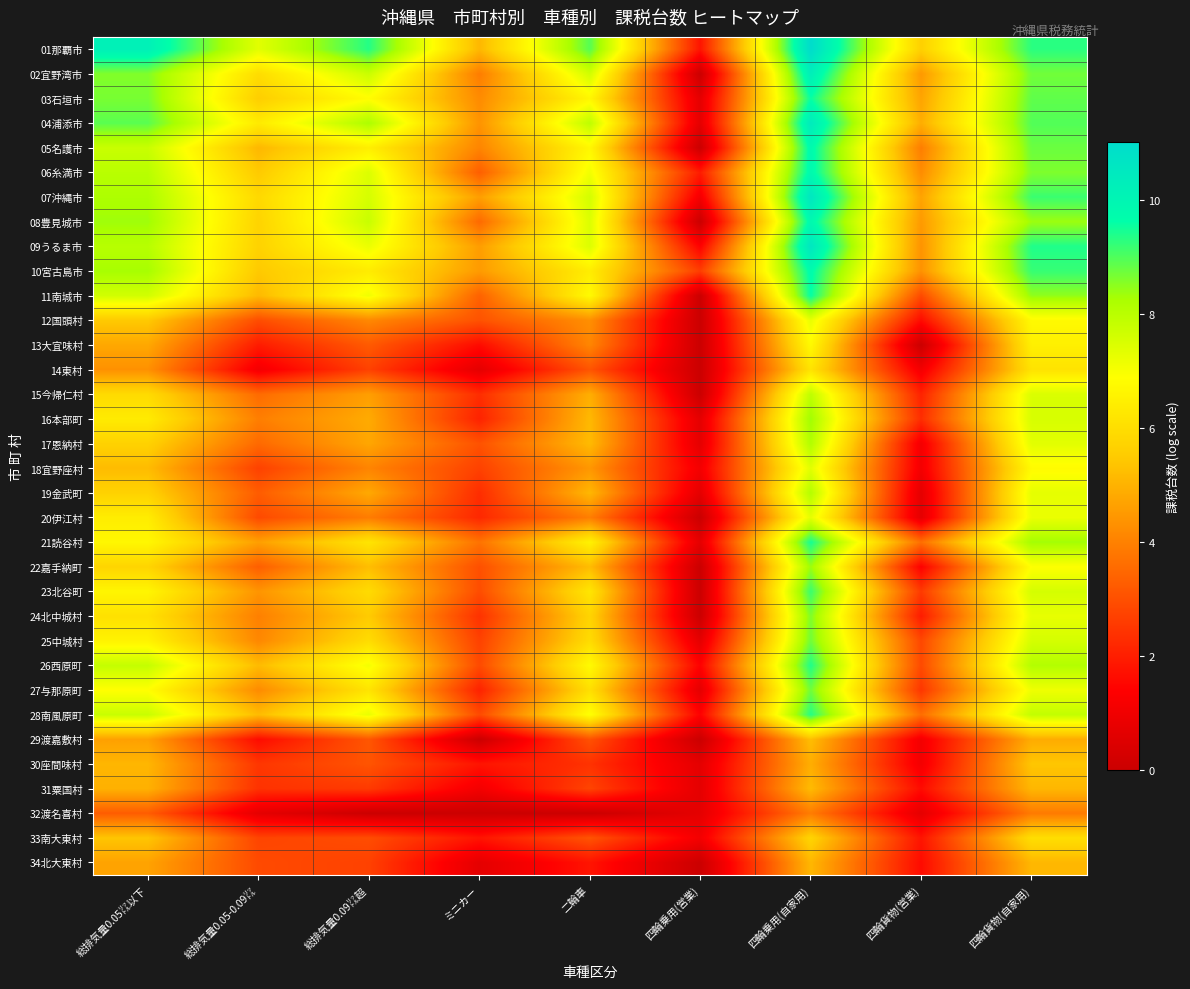

What is the difference between the highest and lowest values at 総排気量0.09㍑超?

9.4